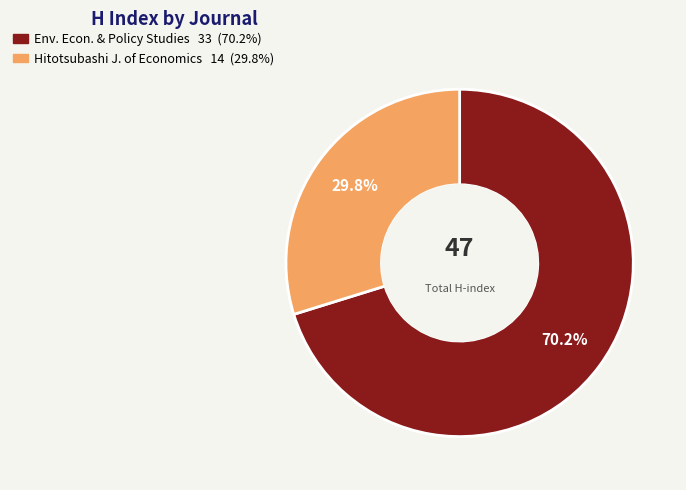

Is there a majority slice in this chart?

Yes